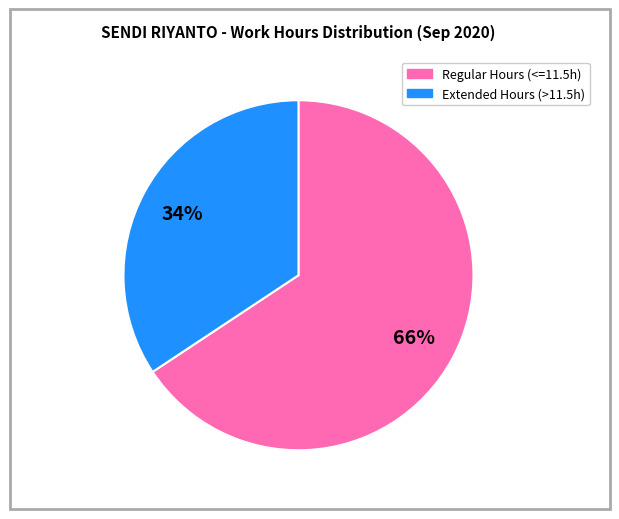

How many segments does this pie chart have?

2